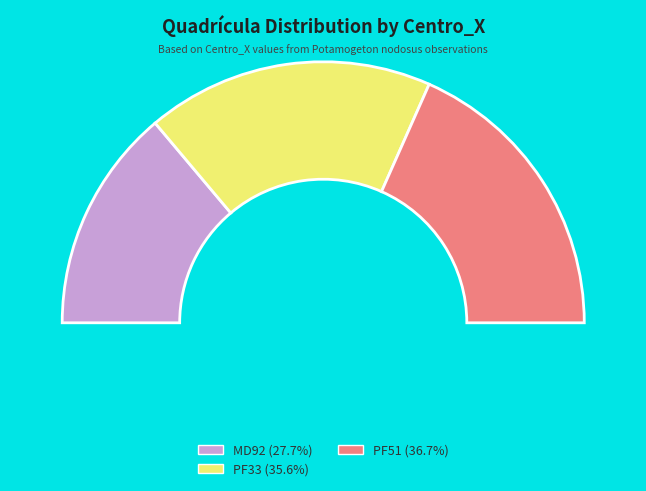

How much of the chart is everything except MD92?

72.3%